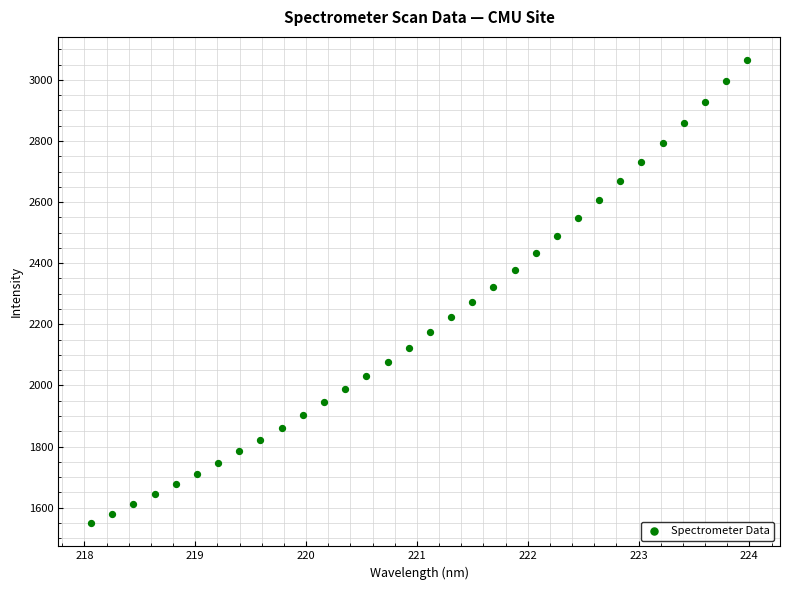

What is the range of X values (max minus min)?

5.9